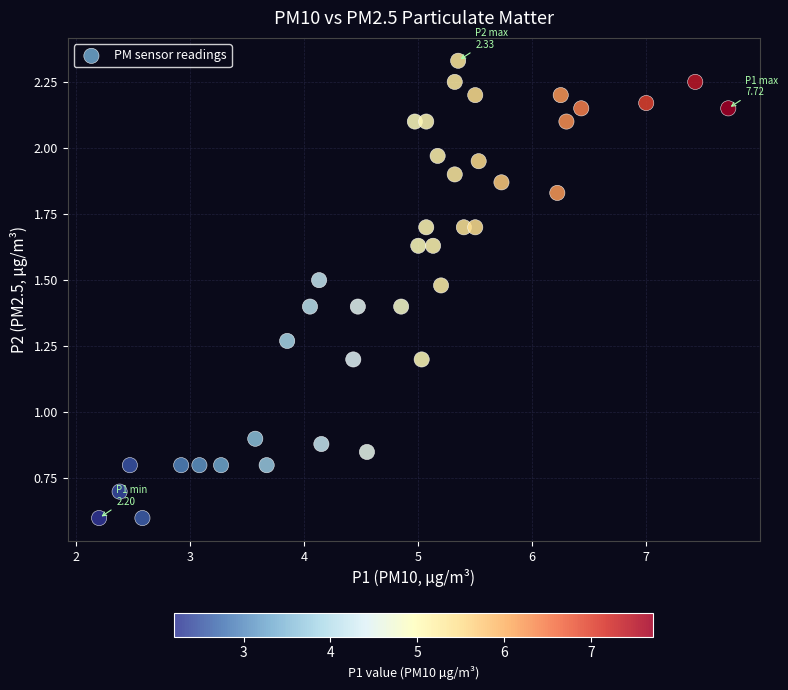

What is the range of X values (max minus min)?

5.5